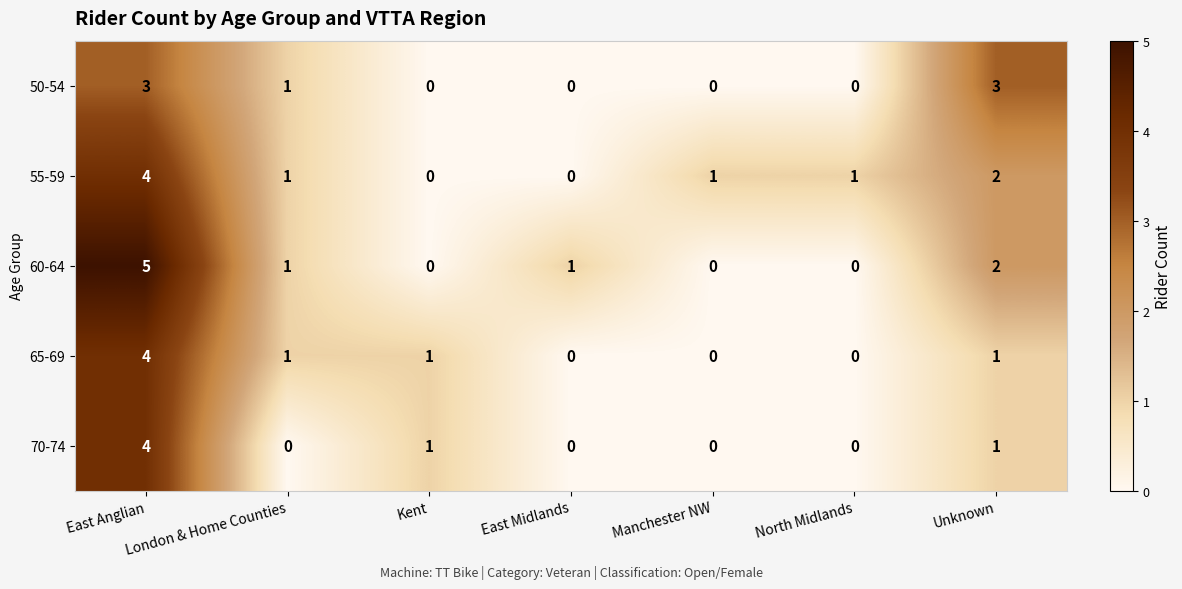

What is the total value across all series at Unknown?

9